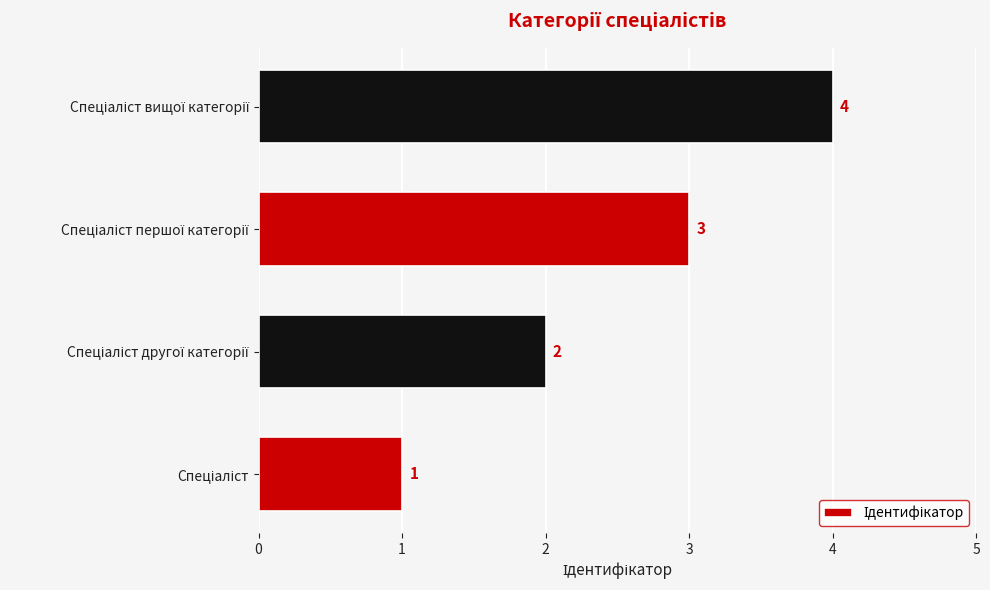

What is the greatest value displayed?

4